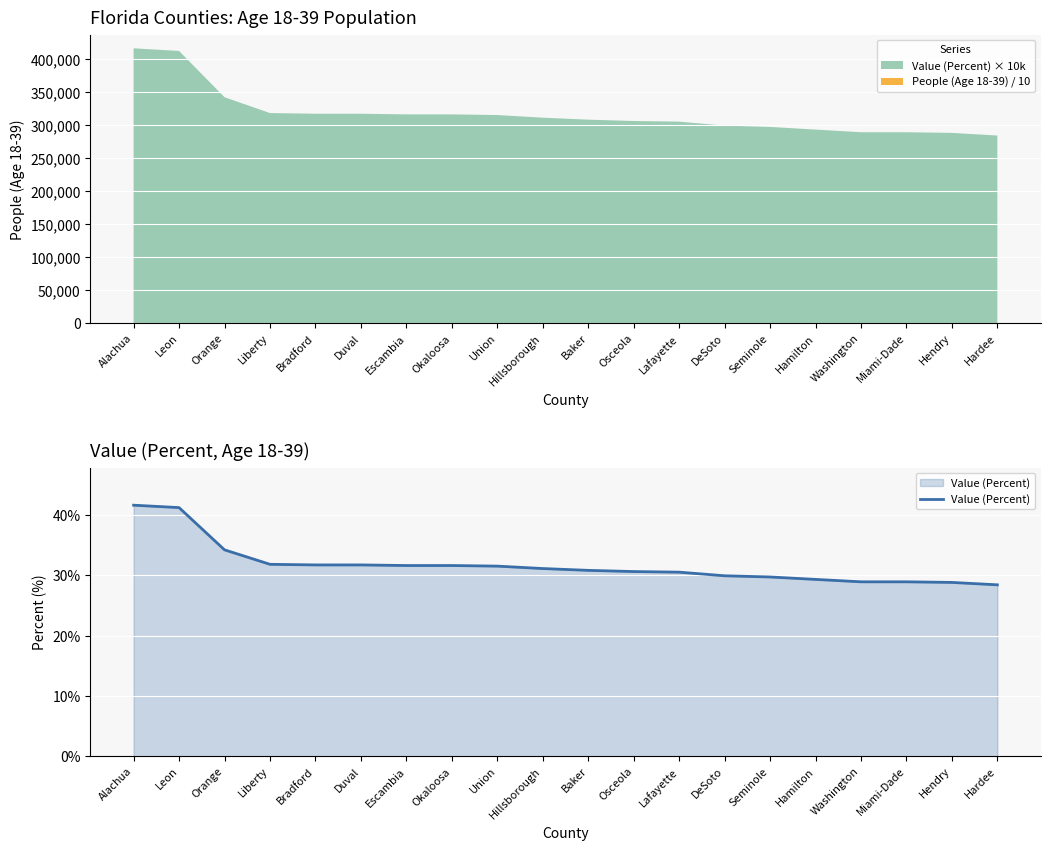

What is the difference between the second highest and second lowest values?

12.4